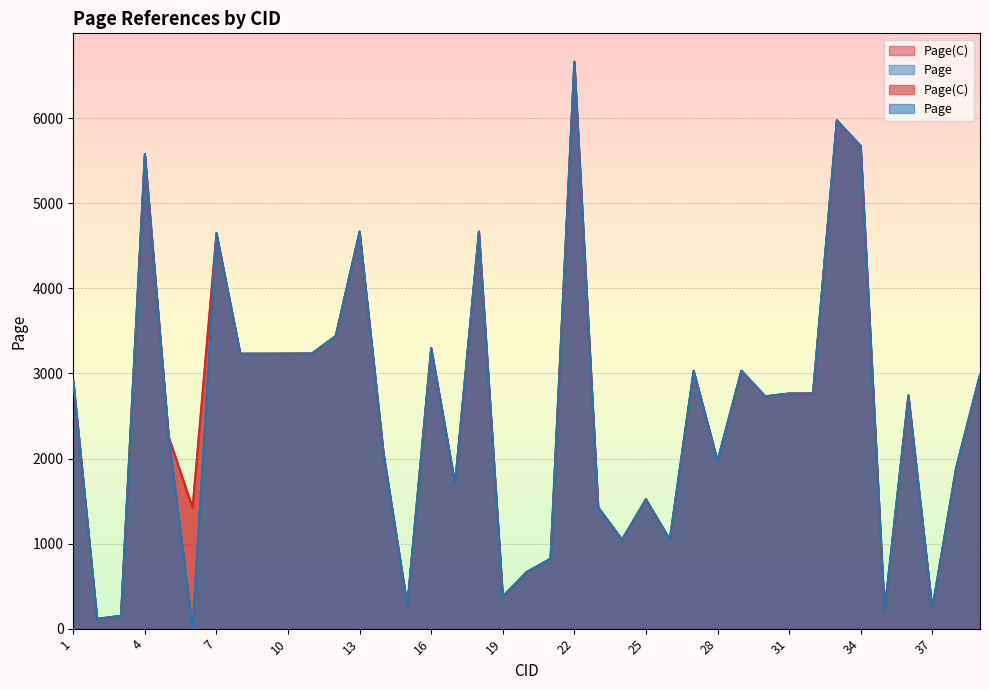

What is the difference between the maximum and minimum values in the Page(C) series?

6550